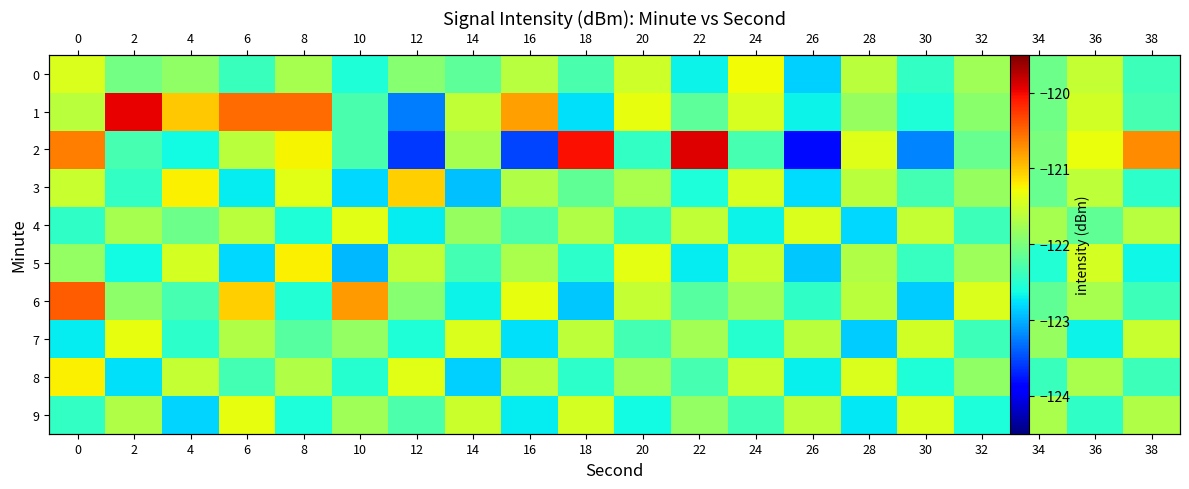

What is the difference between the maximum and minimum values in the 4 series?

1.4